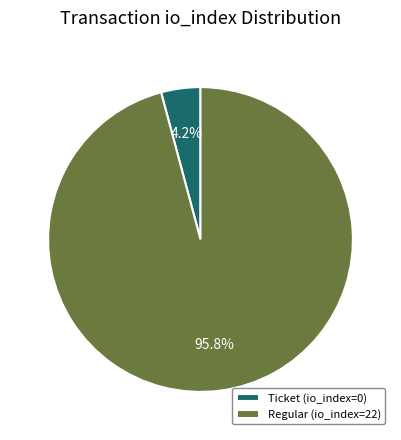

To the nearest percent, what percentage of the pie is Regular (io_index=22)?

96%